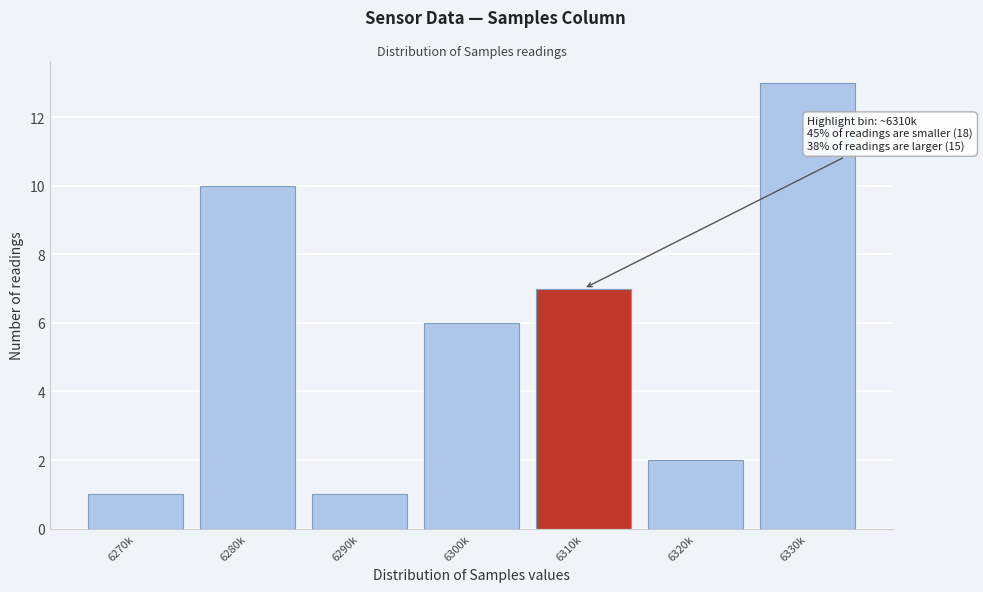

Reading left to right, extract all data points from this chart.

6270k=1	6280k=10	6290k=1	6300k=6	6310k=7	6320k=2	6330k=13